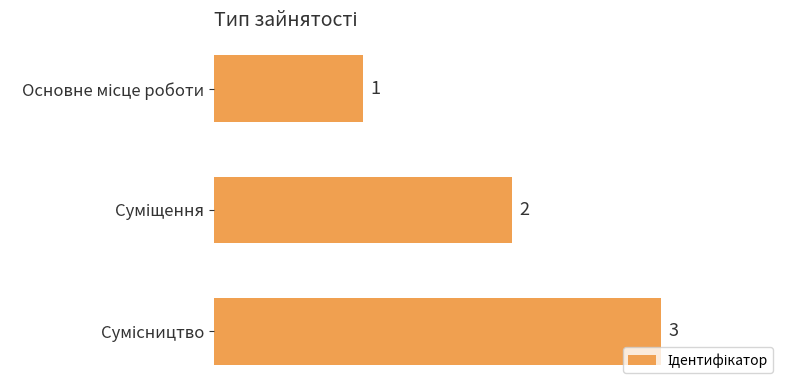

Count the values in the range 1 to 3.

3